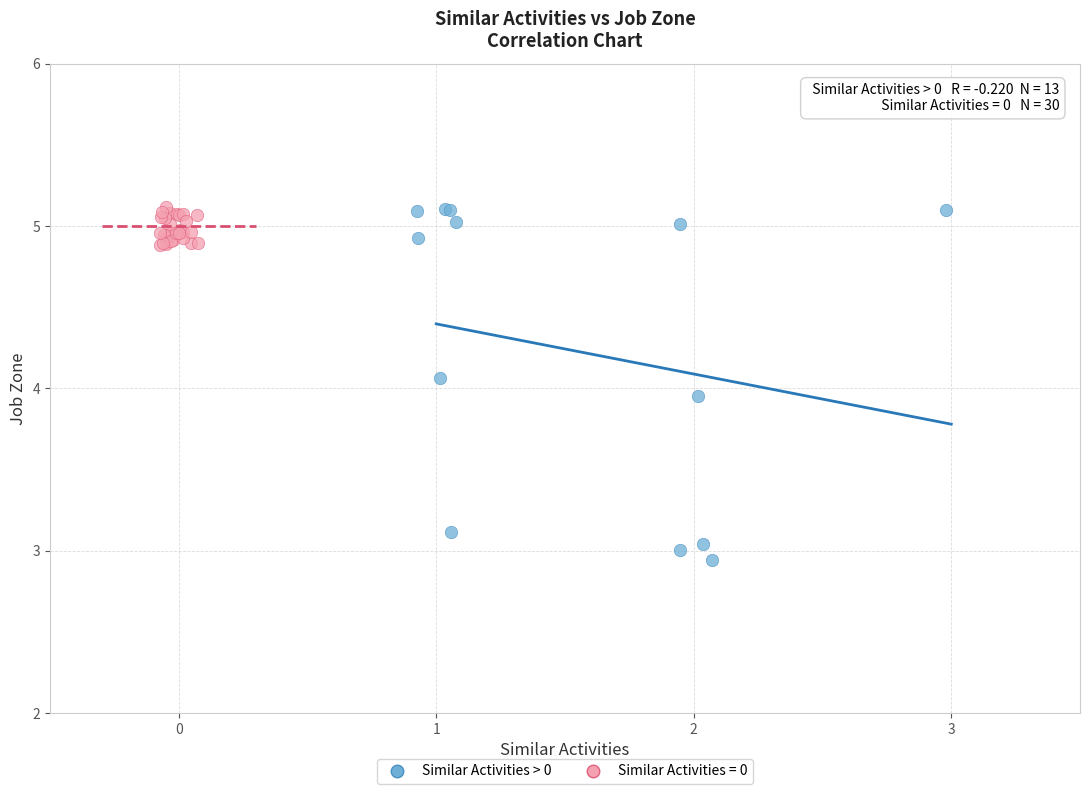

Which series contains the lowest Y value?

Similar Activities > 0